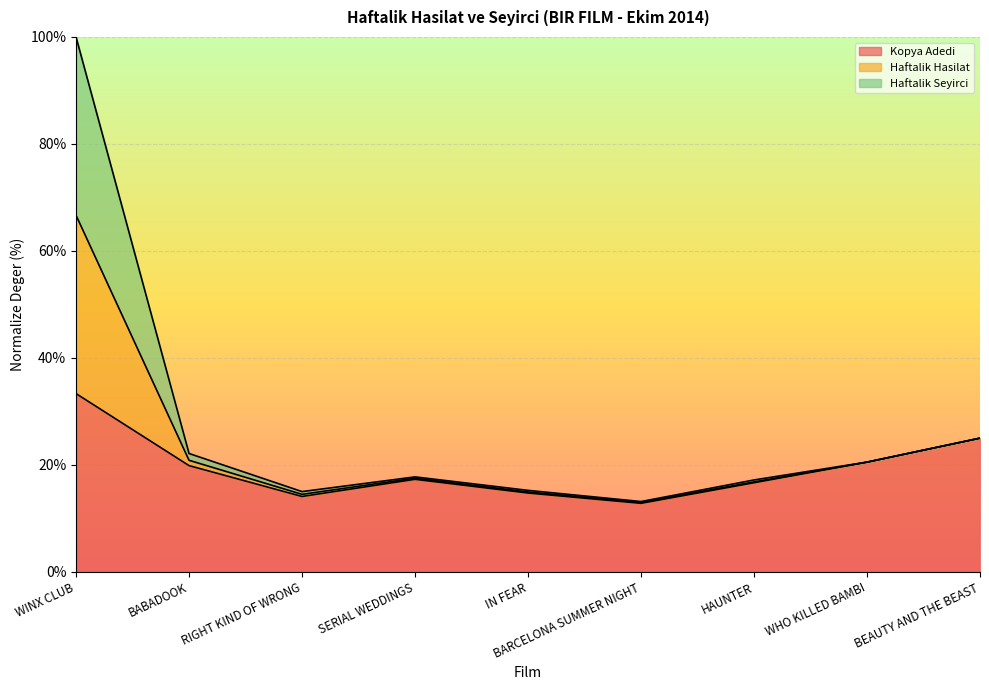

What are all the series names shown in the legend?

Kopya Adedi, Haftalik Hasilat, Haftalik Seyirci